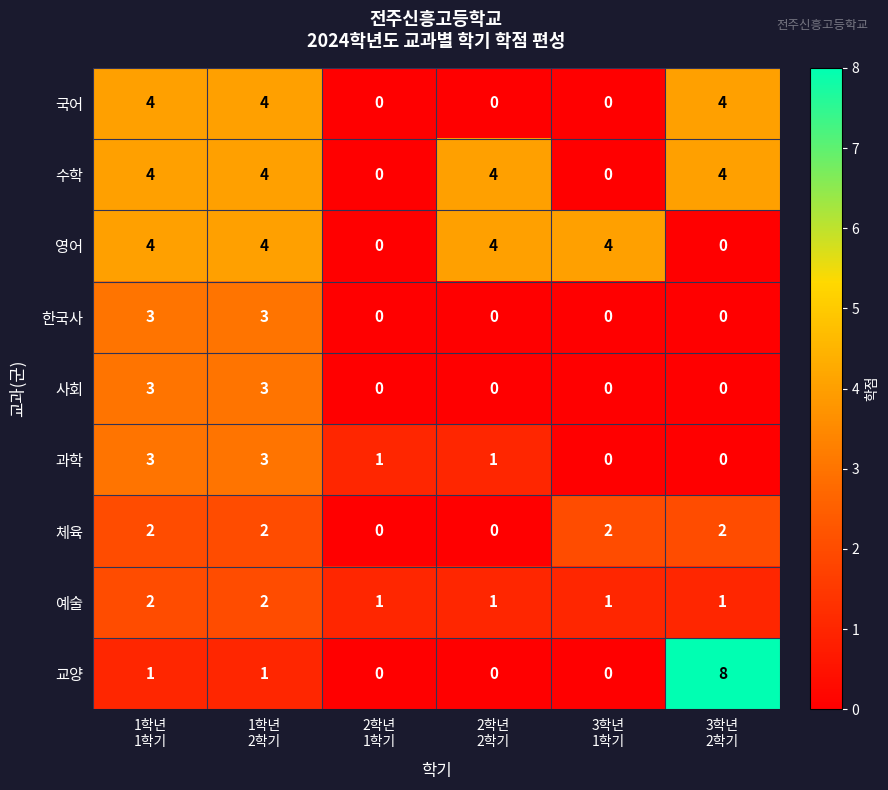

Count the 수학 values in the range 0 to 4.

6